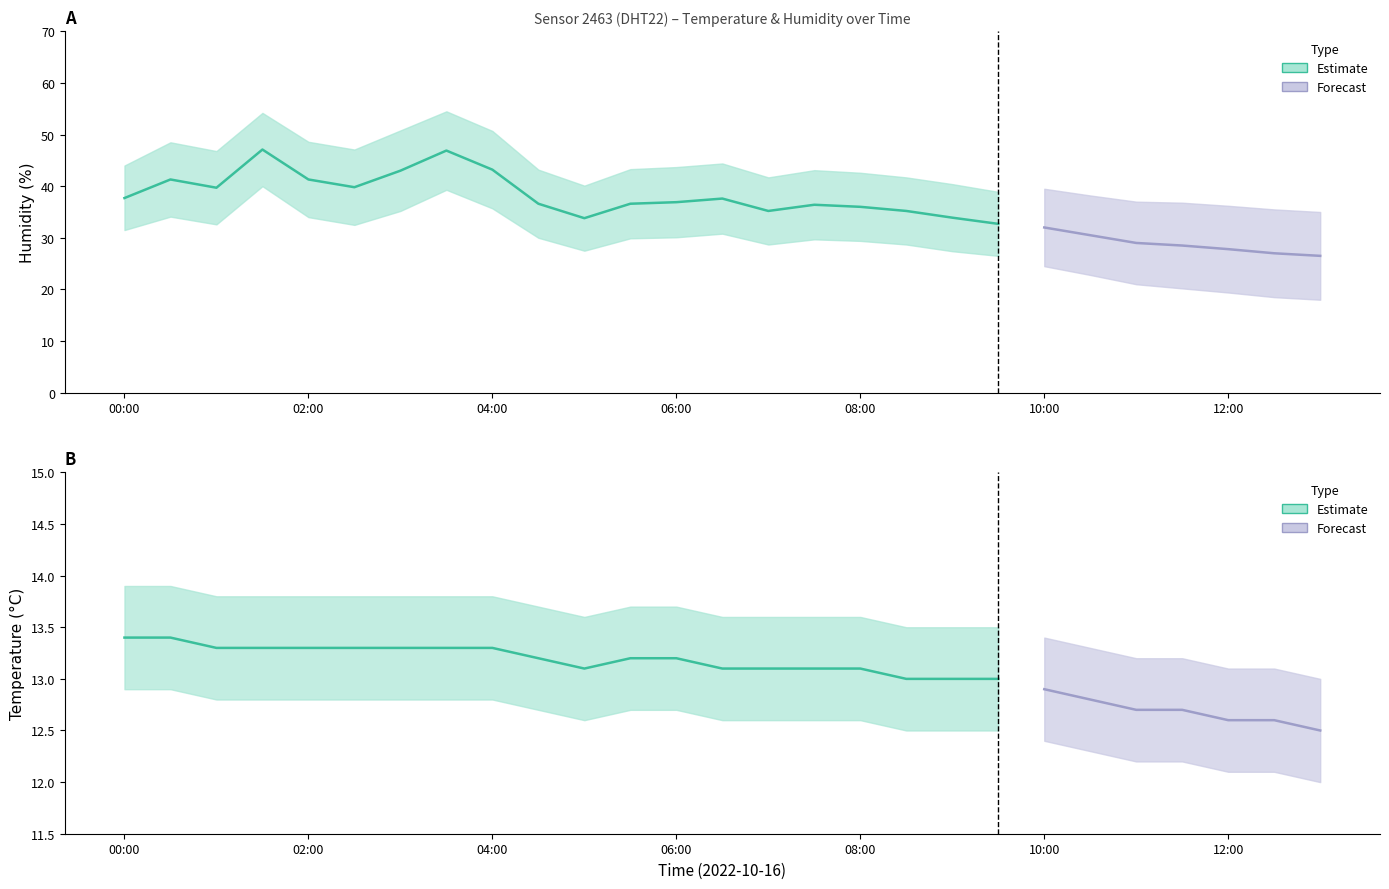

Rank the series at 06:00 from lowest to highest value.

temperature_lower, temperature, temperature_upper, humidity_lower, humidity, humidity_upper